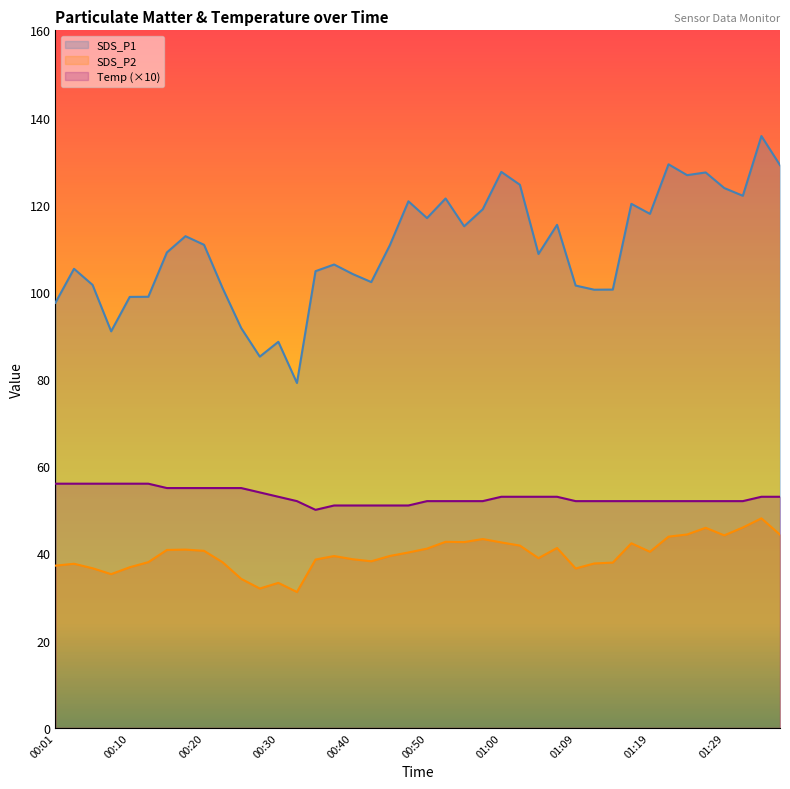

Count the Temp values in the range 52 to 55.

28